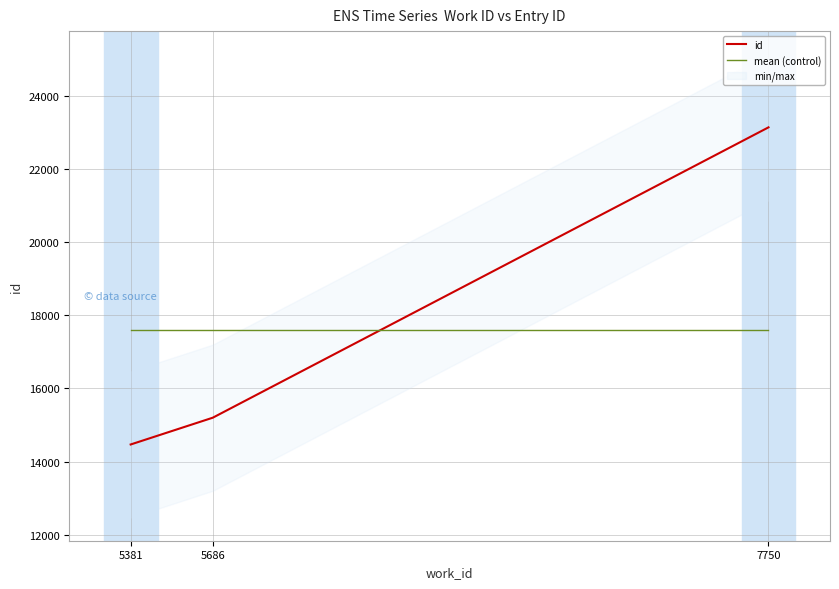

Is it true that mean (control) equals 17603.3 at 7750?

True